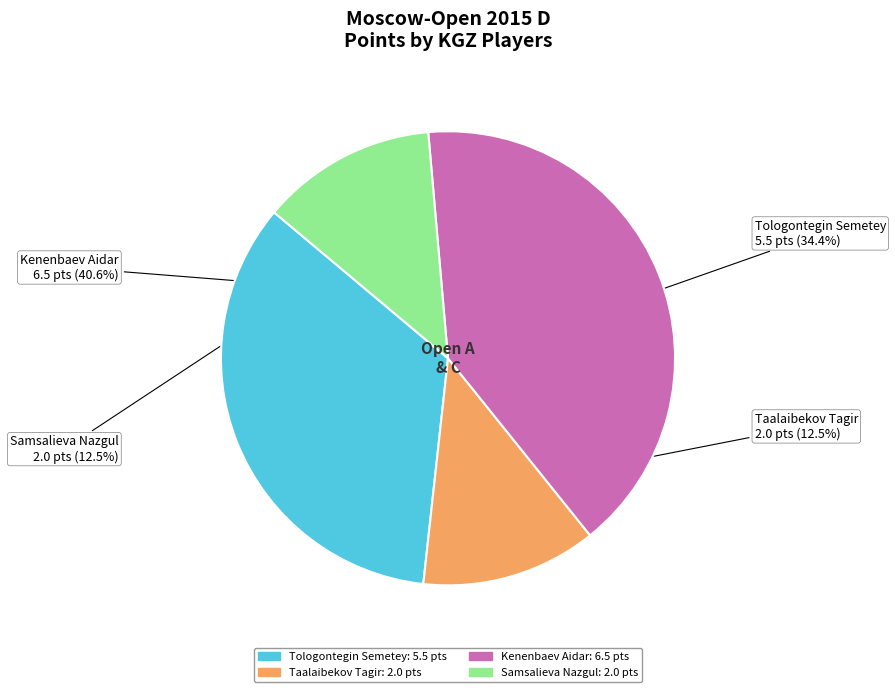

The Tologontegin Semetey slice represents 42% of the pie. True or false?

False